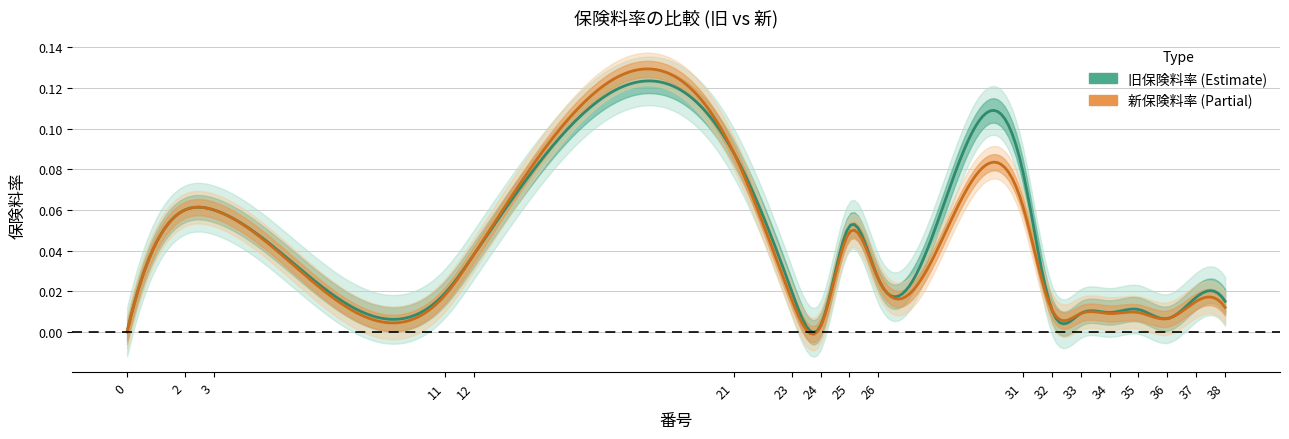

True or false: 新保険料率 has a value of 0.1 at 2.

False